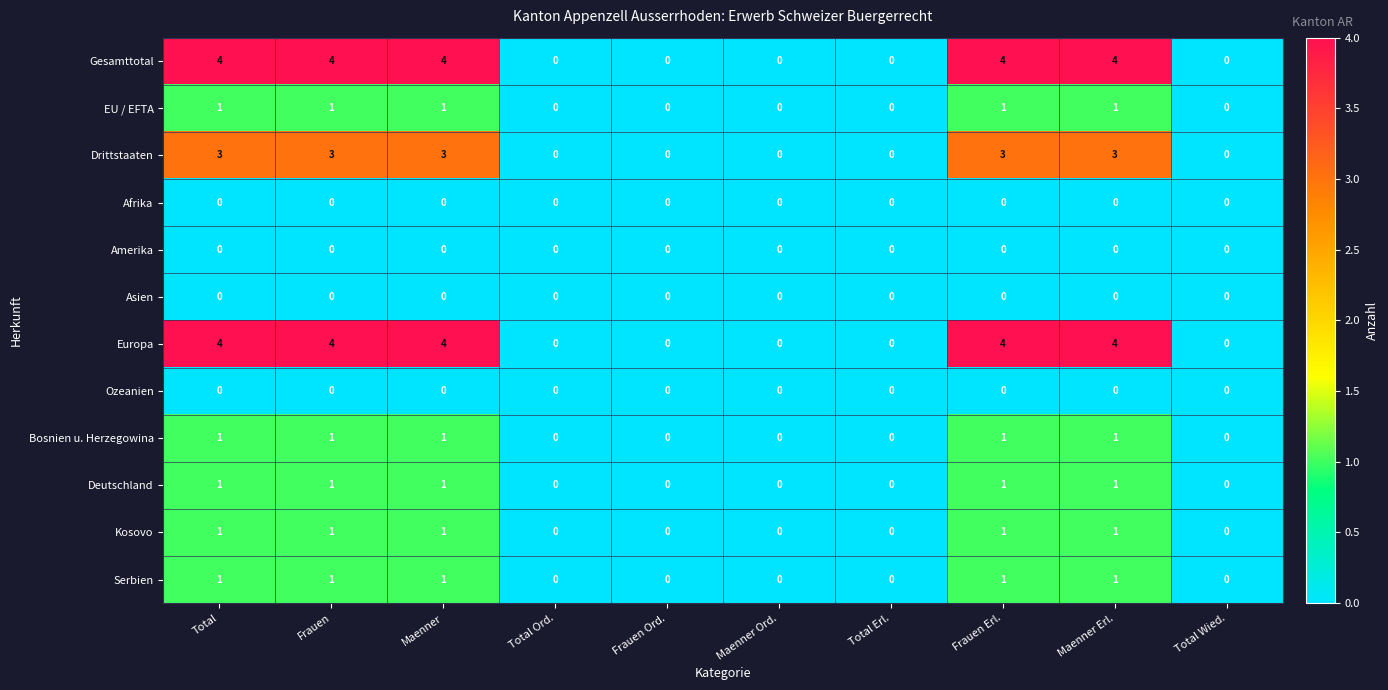

What is the greatest value displayed?

4